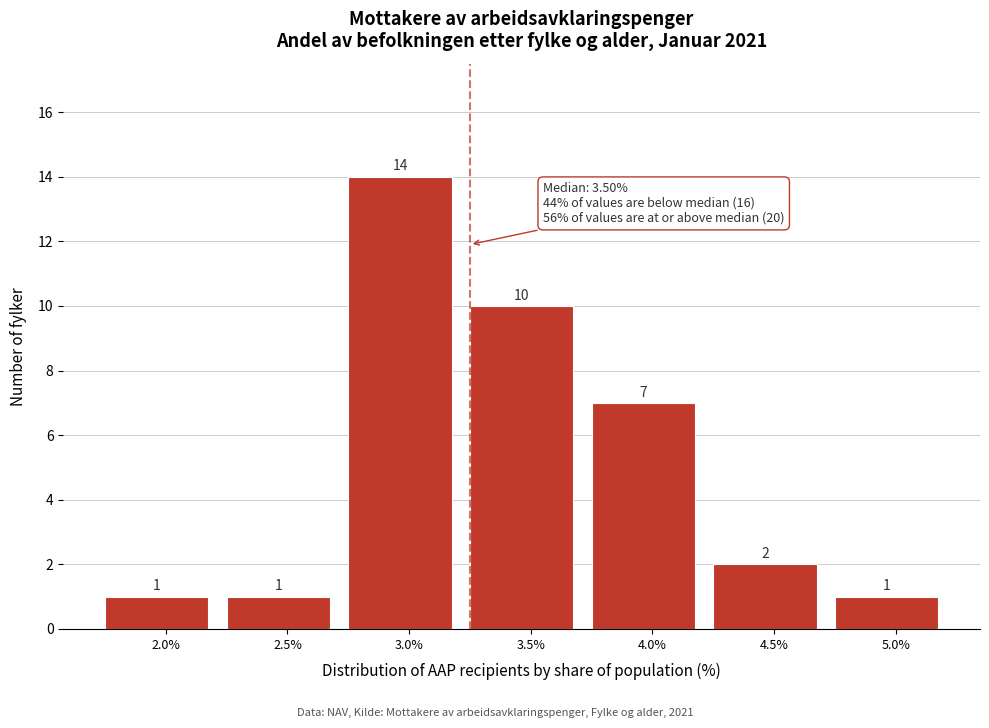

Reading left to right, transcribe all the data shown in this chart.

1	1	14	10	7	2	1